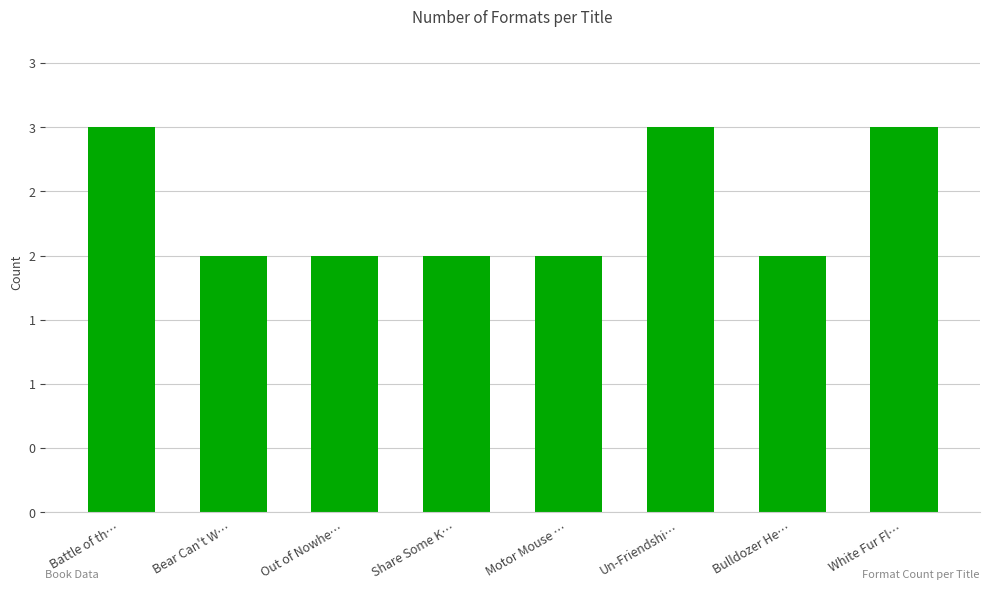

Does the chart contain any negative values?

No